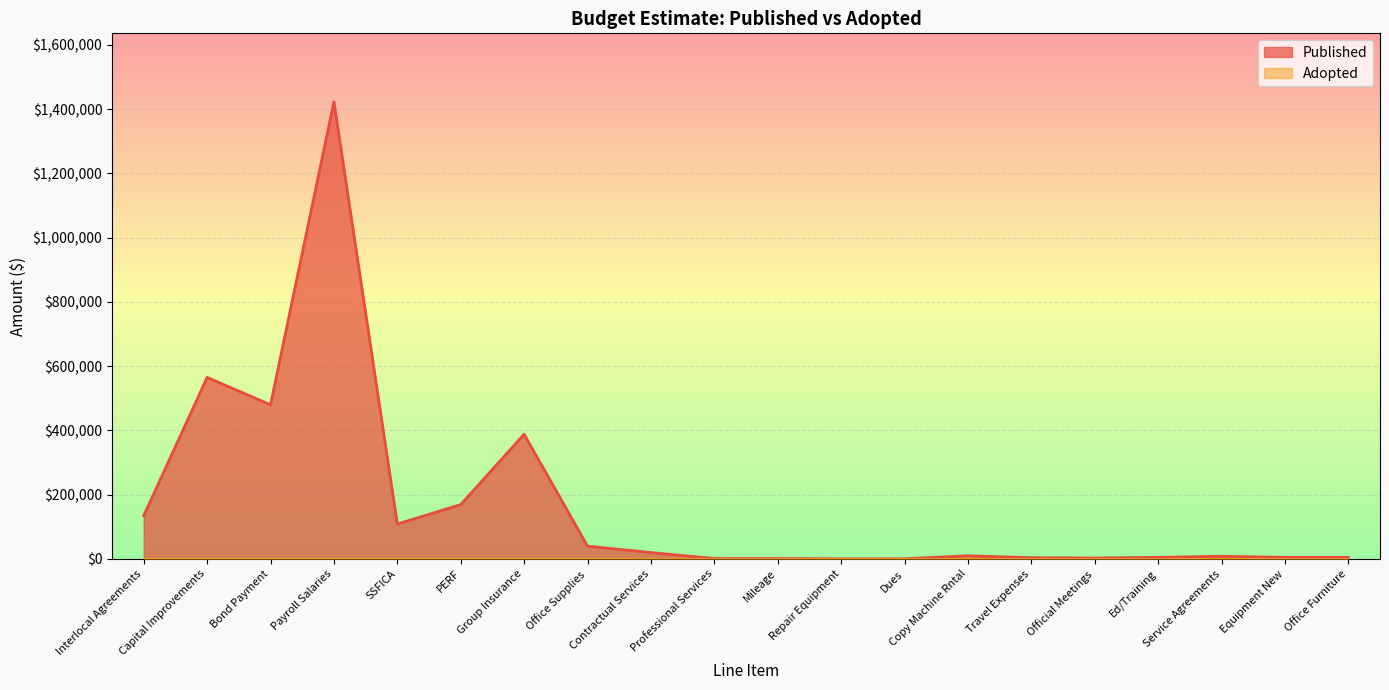

Reading left to right, extract all data points from this chart.

Interlocal Agreements=135000	Capital Improvements=565000	Bond Payment=480000	Payroll Salaries=1422421	SSFICA=108815	PERF=169294	Group Insurance=388140	Office Supplies=40000	Contractual Services=20000	Professional Services=1500	Mileage=1500	Repair Equipment=500	Dues=600	Copy Machine Rntal=10000	Travel Expenses=4000	Official Meetings=3000	Ed/Training=5000	Service Agreements=8500	Equipment New=5000	Office Furniture=5000